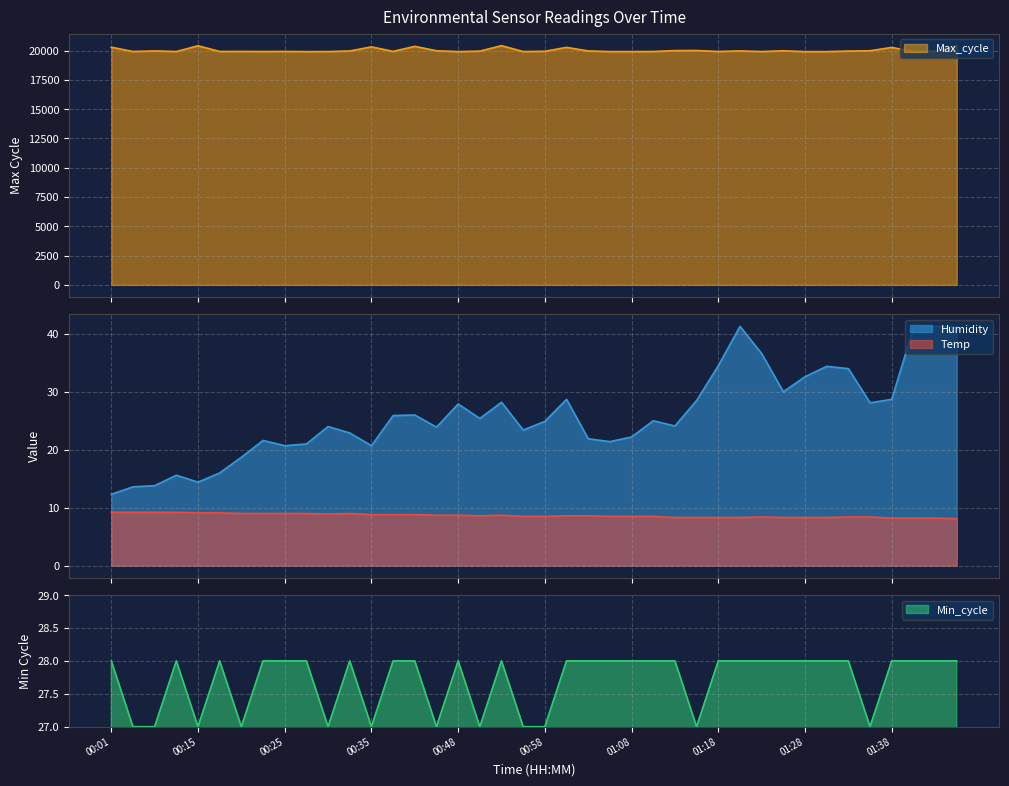

At which category is the sum across all series the highest?

01:46